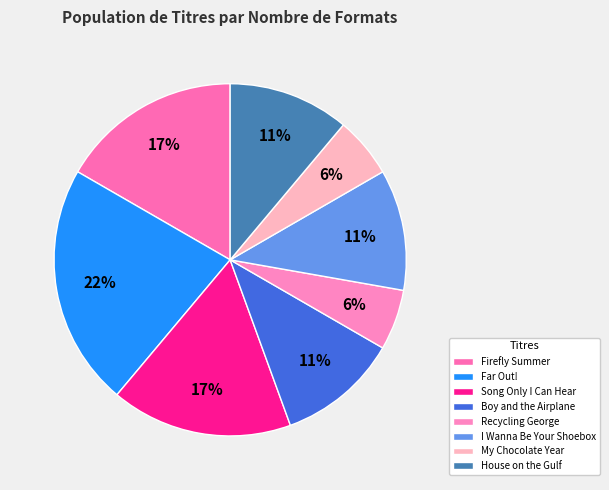

Rank the categories by value from highest to lowest.

Far Out!, Firefly Summer, Song Only I Can Hear, Boy and the Airplane, I Wanna Be Your Shoebox, House on the Gulf, Recycling George, My Chocolate Year